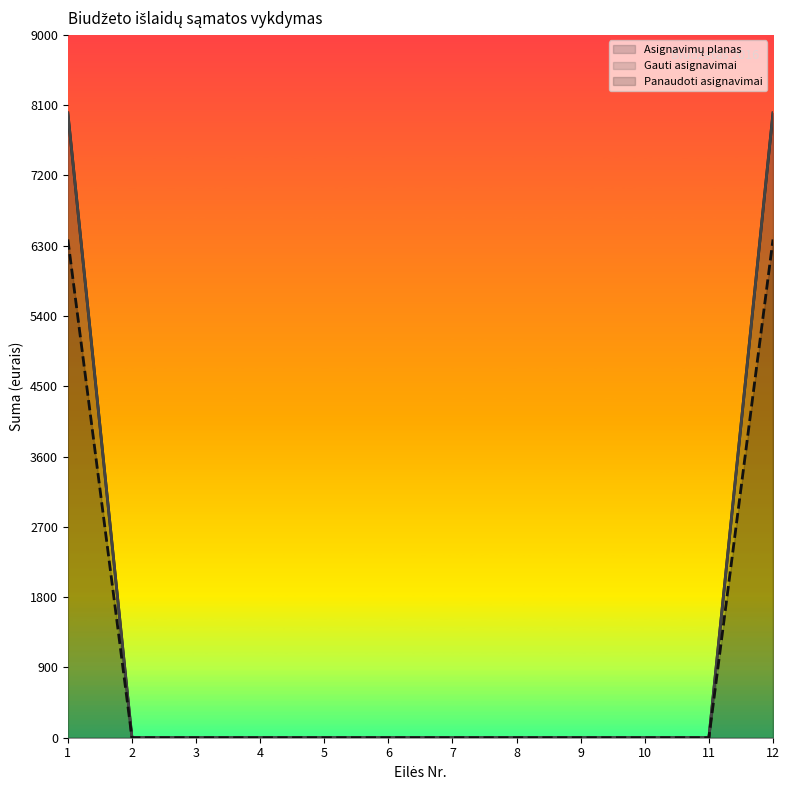

At which category does the chart reach its minimum across all series?

2